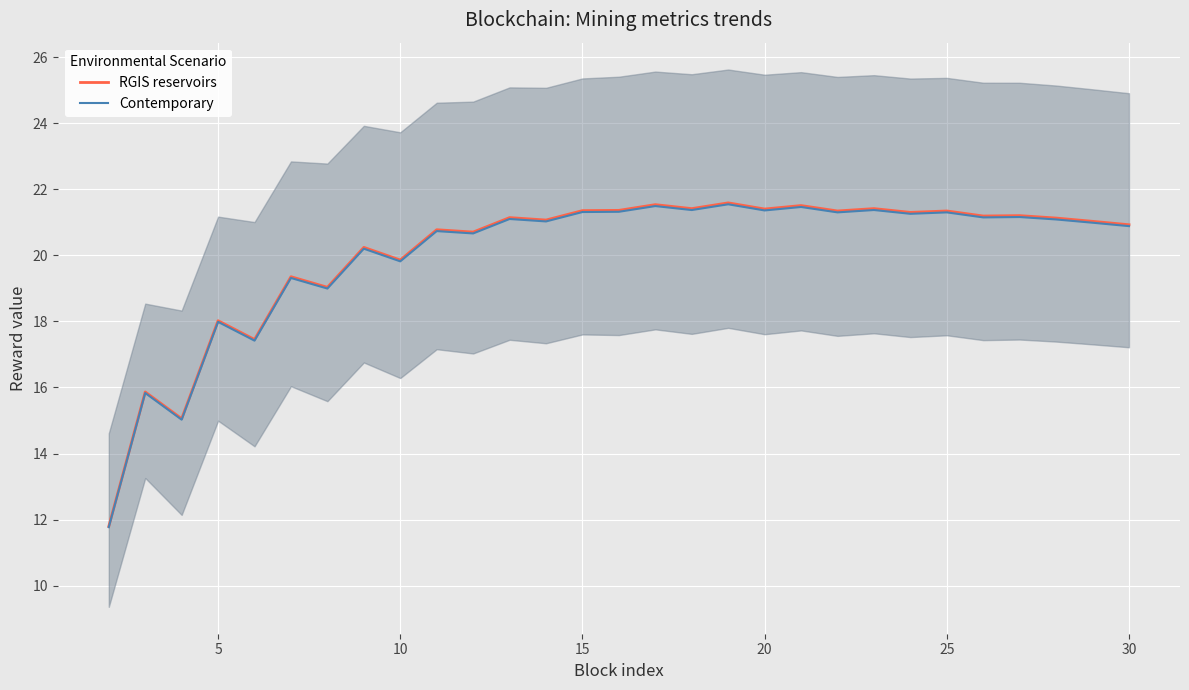

What is the difference between the maximum and minimum values in the Contemporary series?

9.8